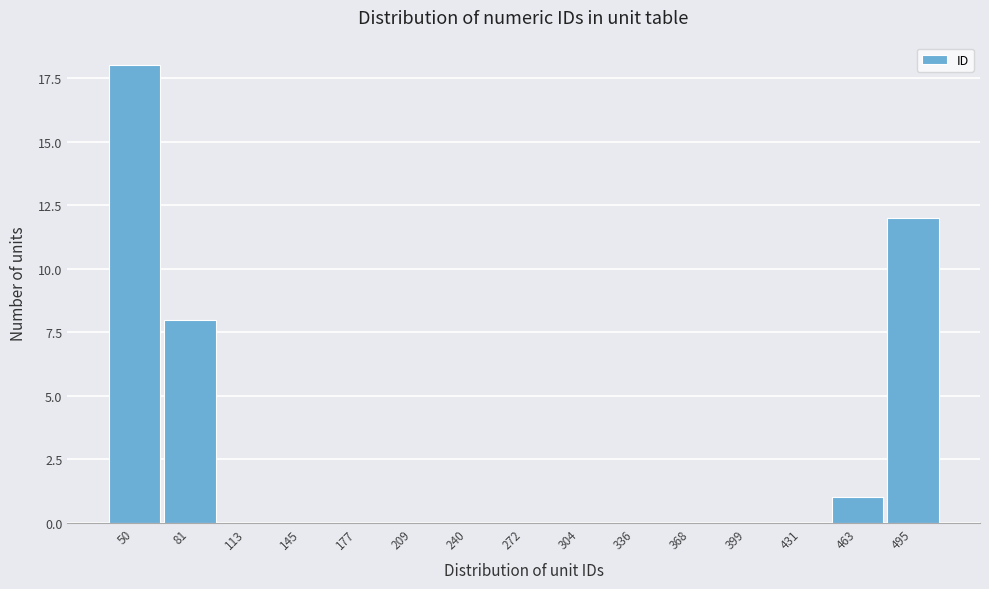

Reading left to right, list all the values displayed in this chart.

50=18	81=8	113=0	145=0	177=0	209=0	240=0	272=0	304=0	336=0	368=0	399=0	431=0	463=1	495=12